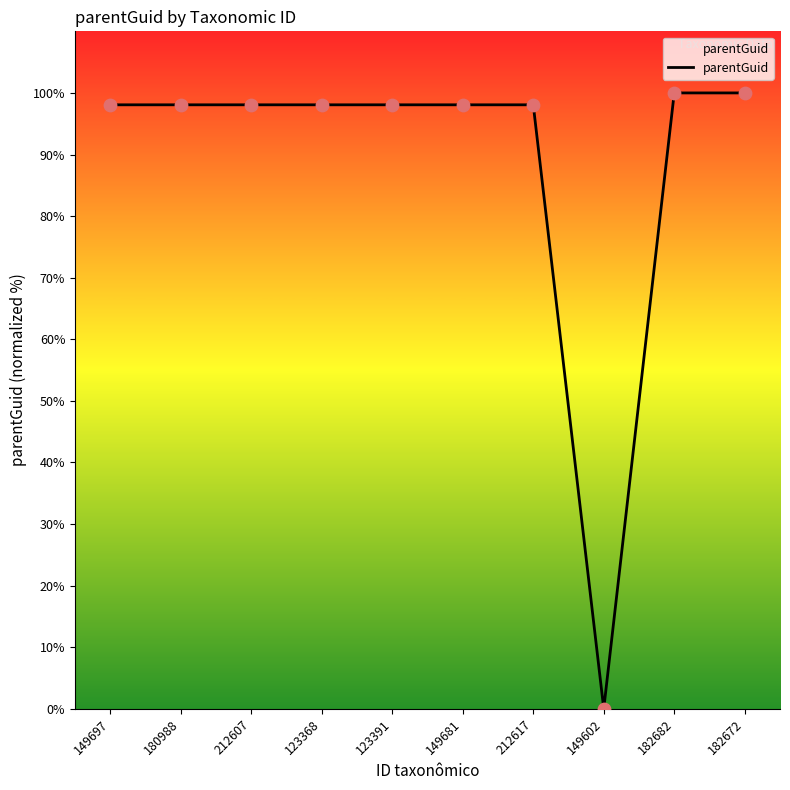

What is the change in value from 212617 to 182682?

+1.9